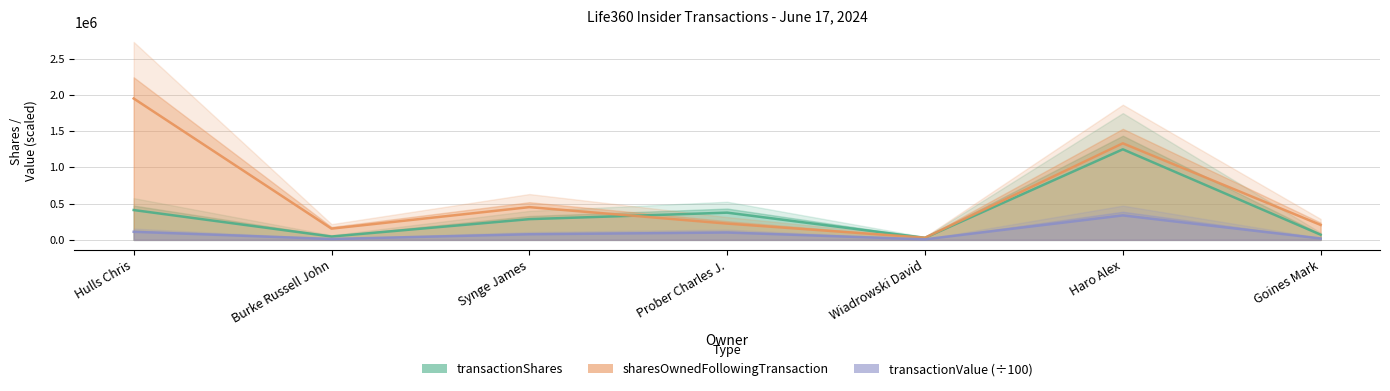

At which label does transactionShares reach its peak?

Haro Alex